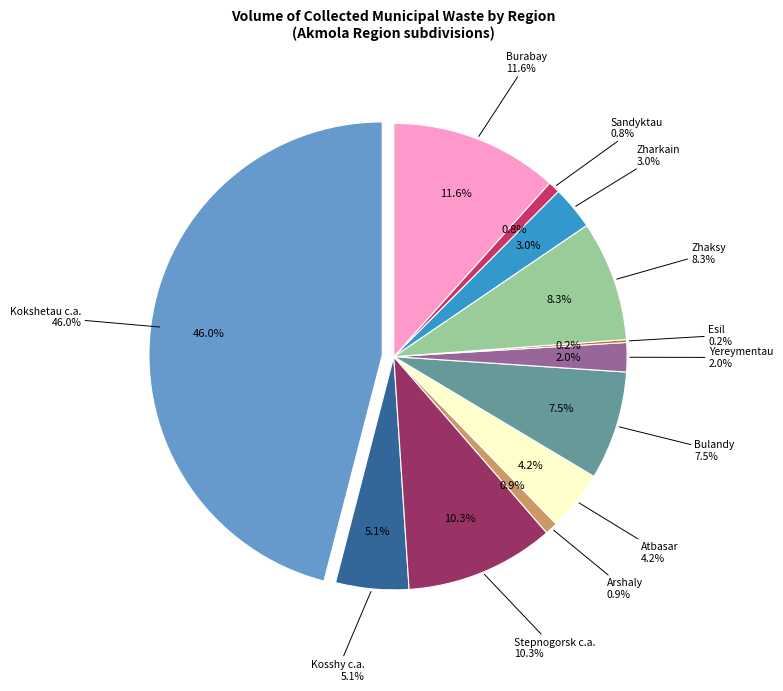

What percentage is the Yereymentau slice, to the nearest percent?

2%